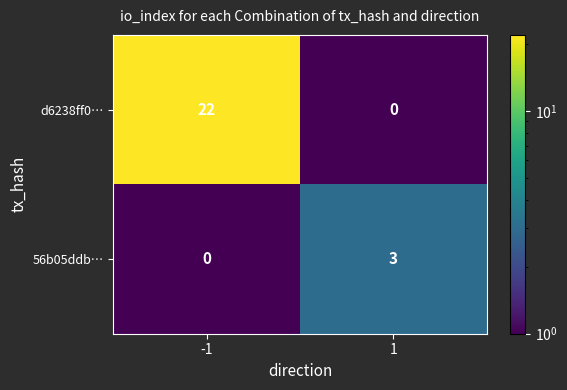

What is the total value across all series at -1?

22